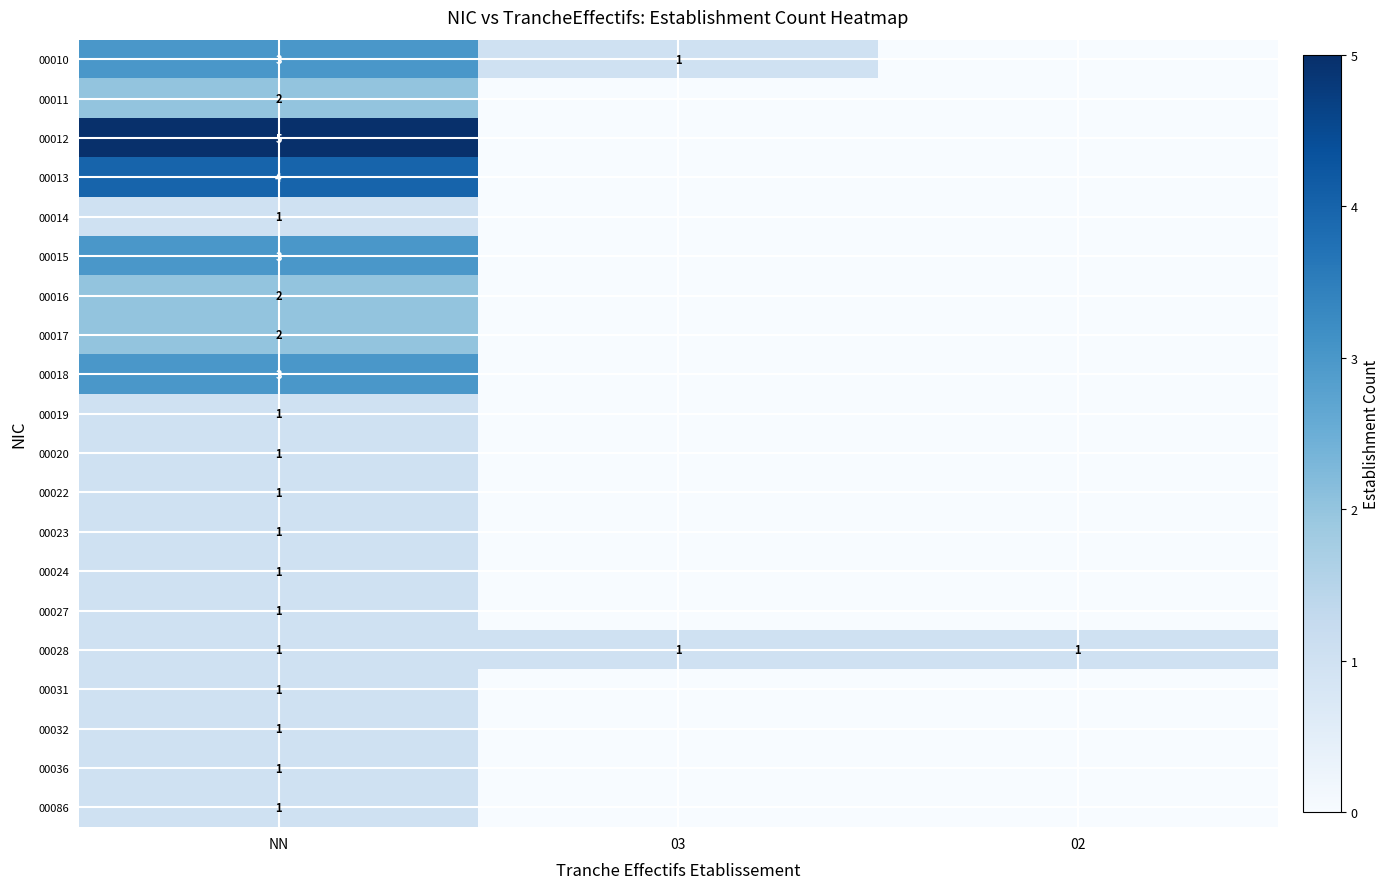

True or false: 00013 has a value of 4 at NN.

True